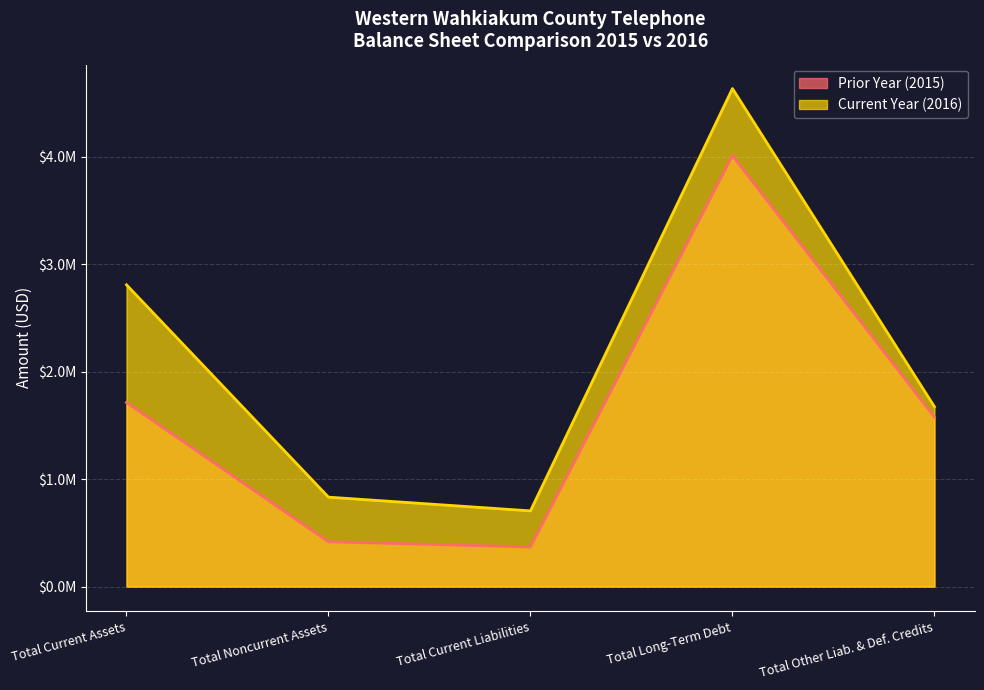

At which label does Current Year (2016) first exceed 1673439?

Total Current Assets